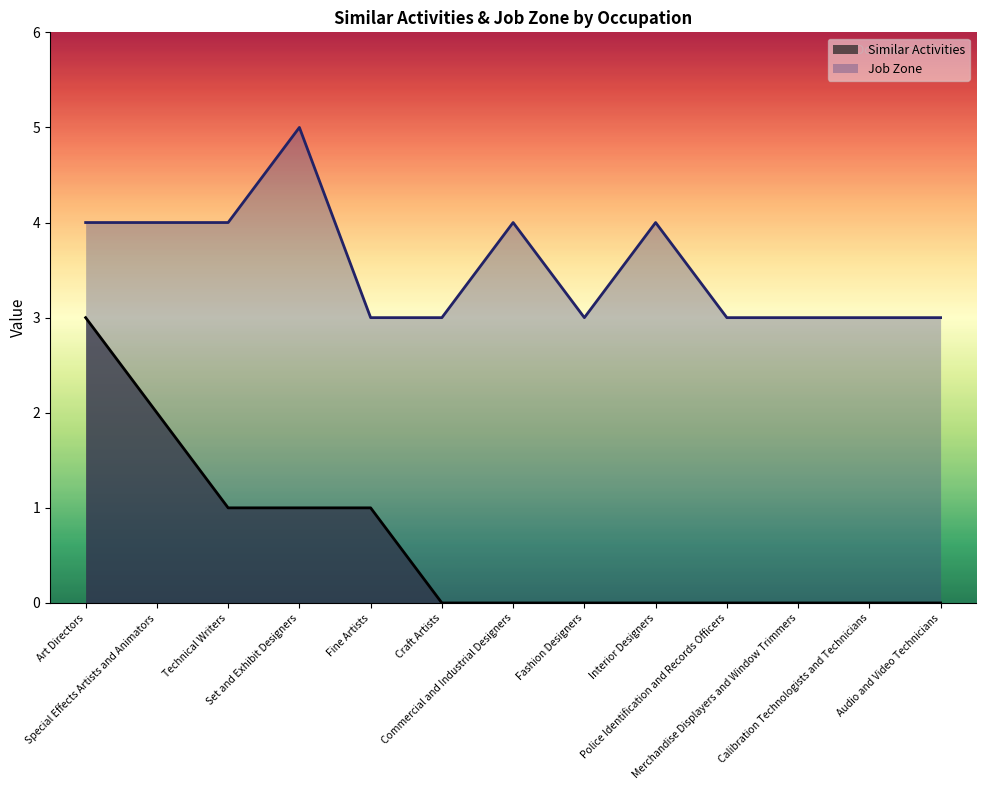

True or false: Similar Activities and Job Zone cross at least once.

False